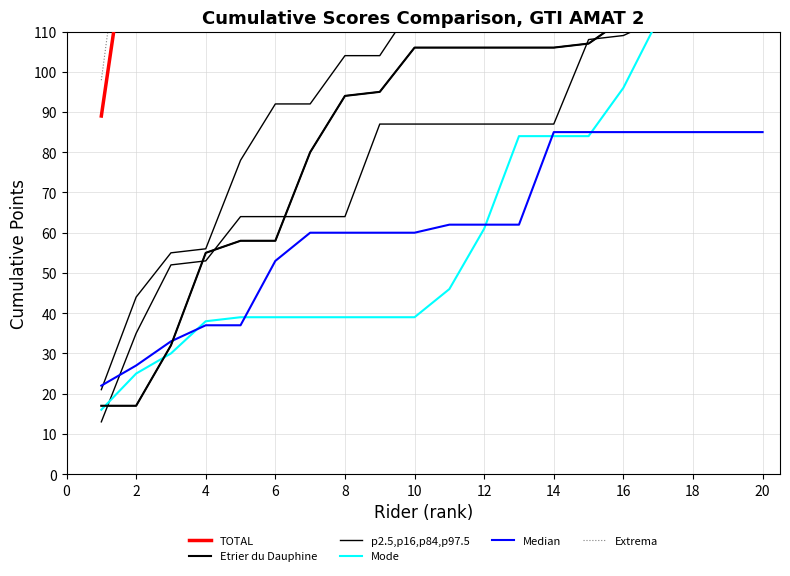

At 12, list the series in order from largest to smallest.

Extrema, TOTAL, Etrier du Dauphine, p2.5,p16,p84,p97.5, Median, Mode